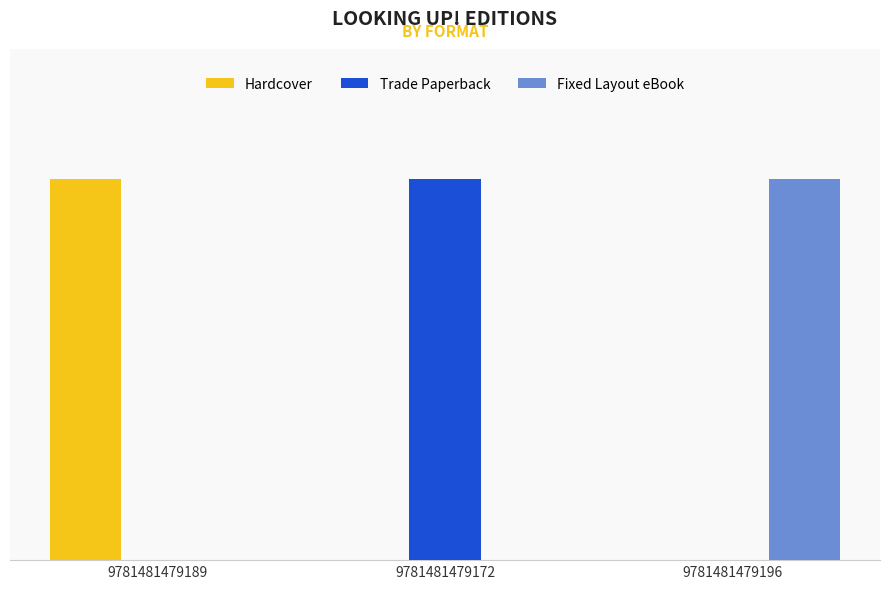

What is the label of the 1st bar from the right?

9781481479196